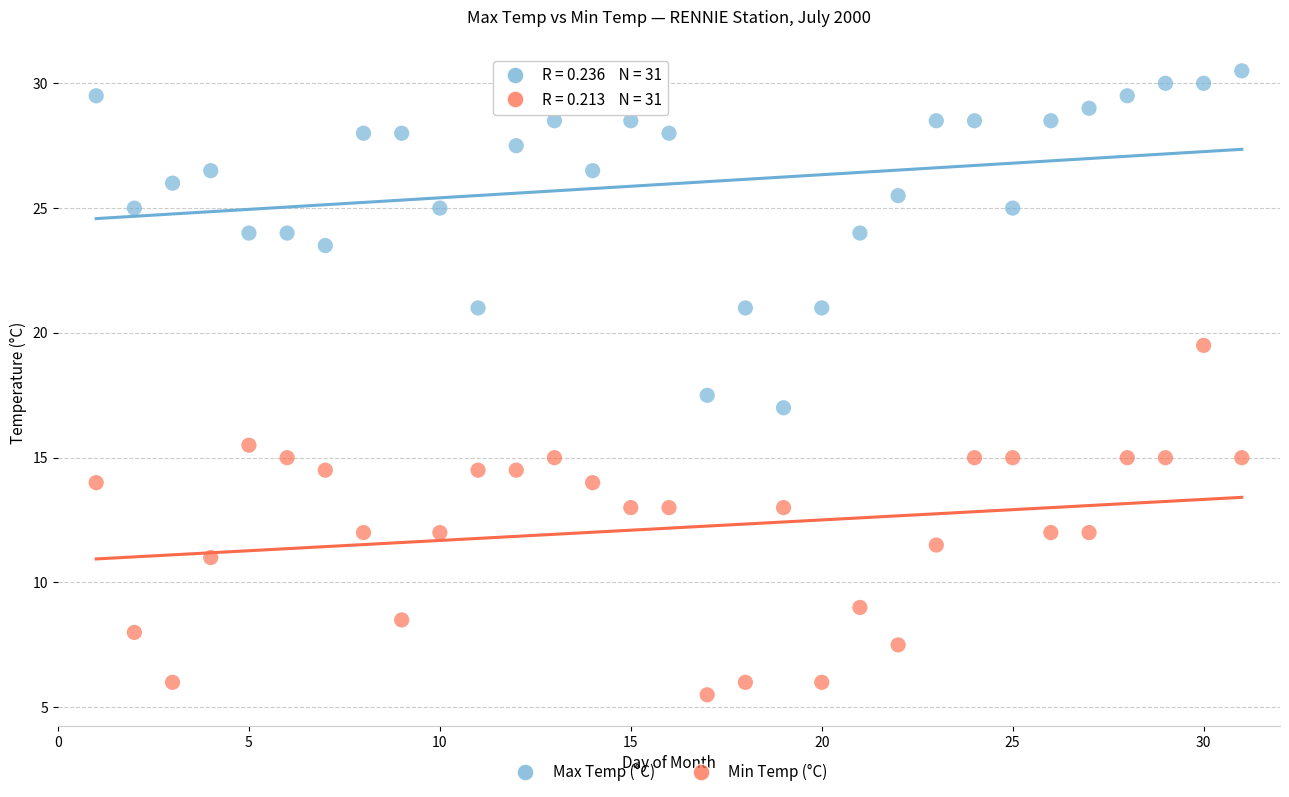

What is the X range (max minus min) for the scatter plot?

30.0